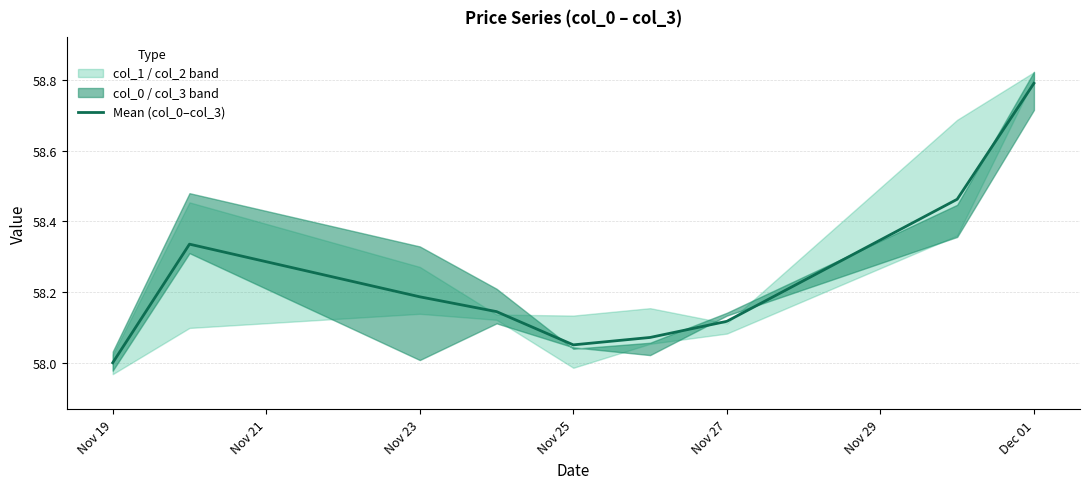

What is the sum of all values?

524.2